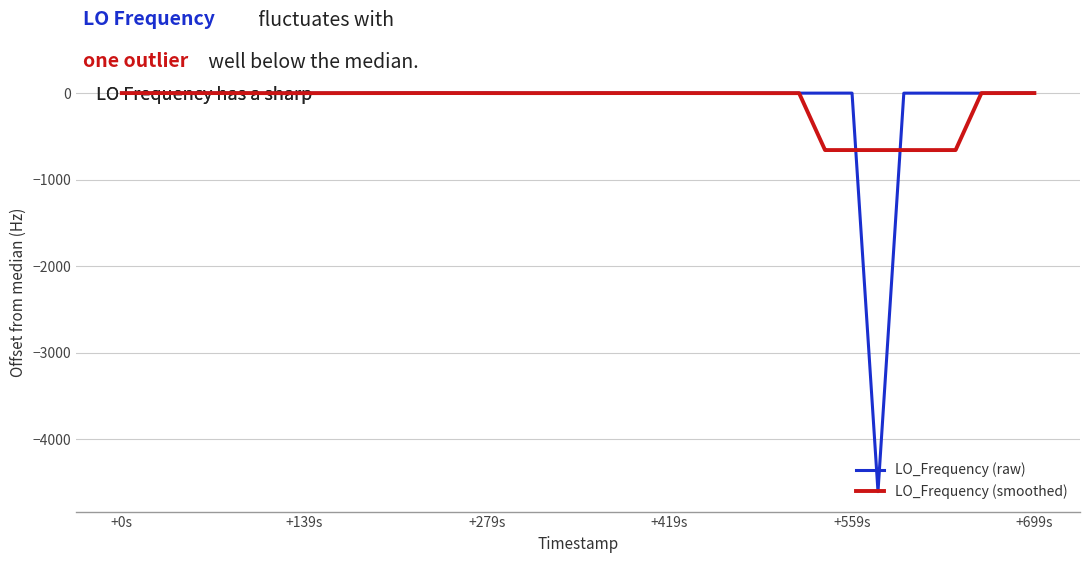

What is the lowest value of the LO_Frequency (raw) series?

-4607.9